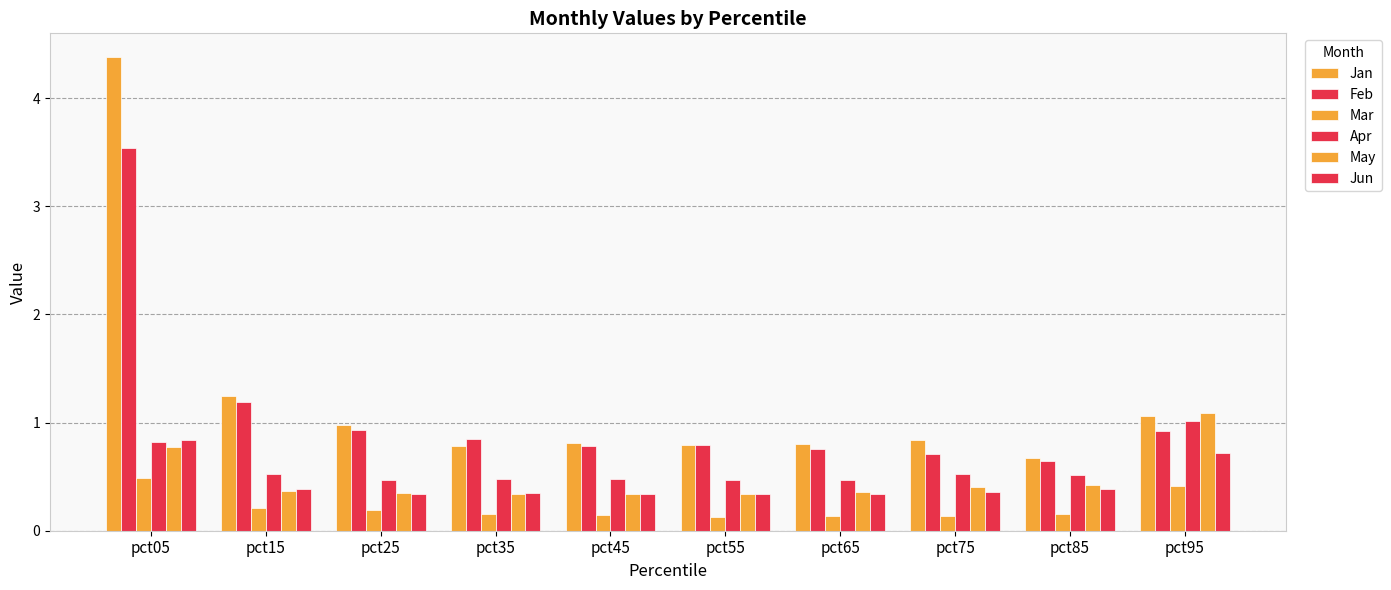

How many groups of bars are there?

10